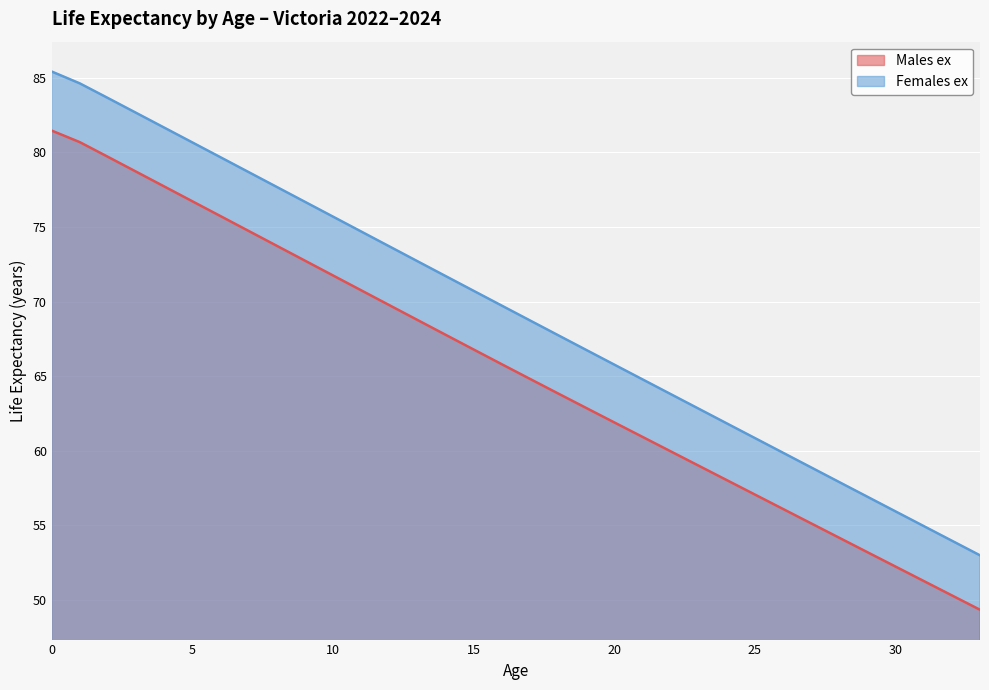

What are all the series names shown in the legend?

Males ex, Females ex